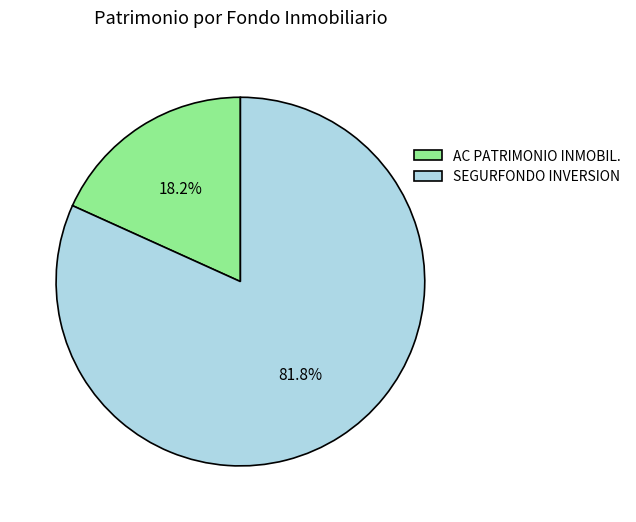

Rank the categories by value from highest to lowest.

SEGURFONDO INVERSION, AC PATRIMONIO INMOBIL.